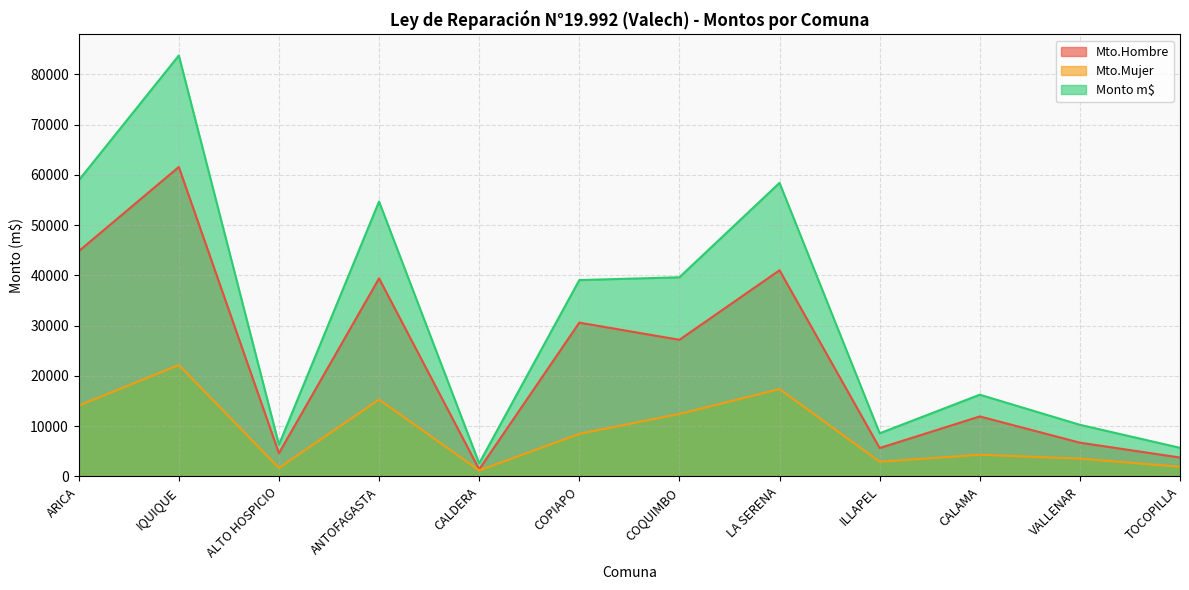

The value of Mto.Mujer at CALAMA is 7013.1. True or false?

False